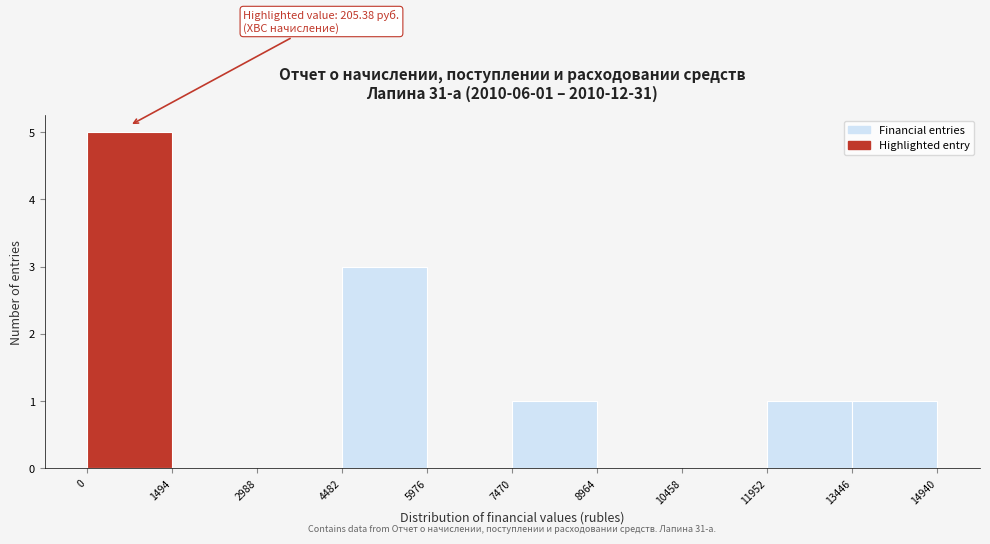

Over which range of the x-axis is the bar tallest?

0 to 1494